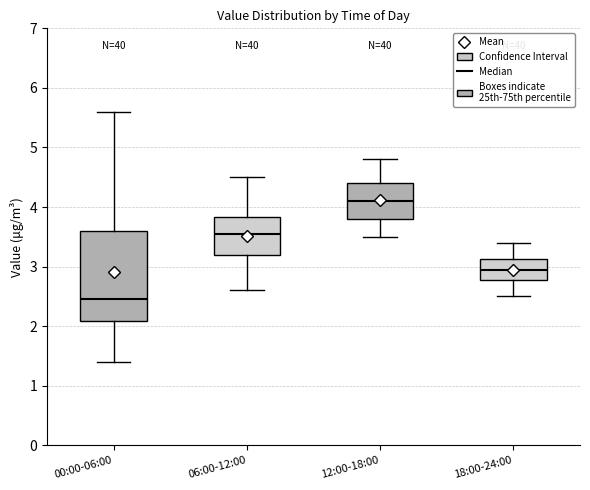

Which box's median line is the lowest?

00:00-06:00